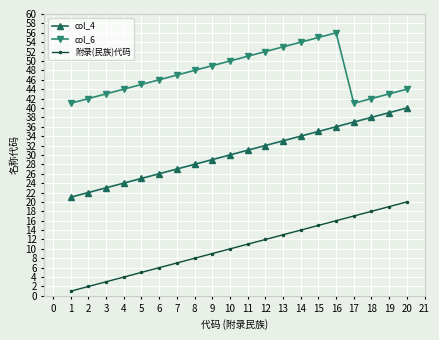

What is the smallest value displayed?

1